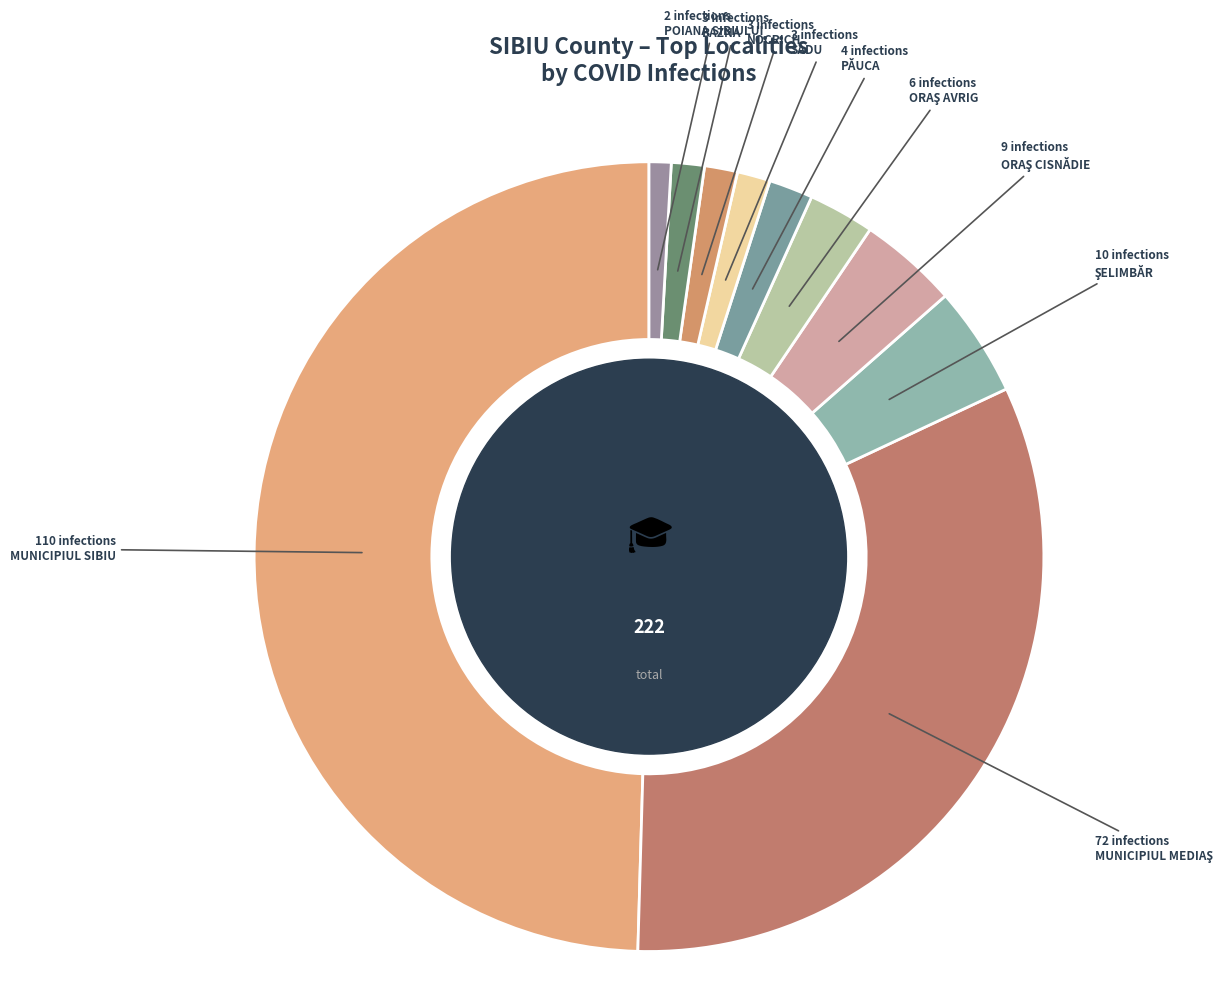

Do MUNICIPIUL MEDIAŞ and ORAŞ CISNĂDIE together represent more than half of the pie?

No